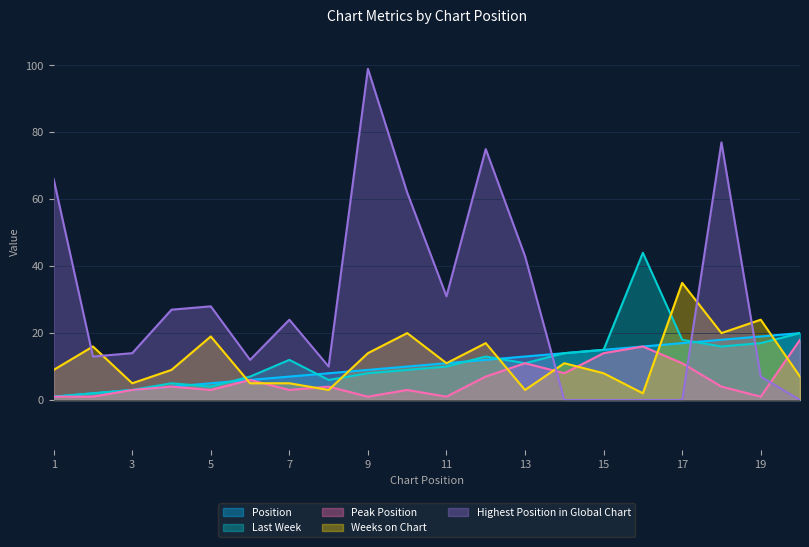

At which label is Last Week closest to 22?

20